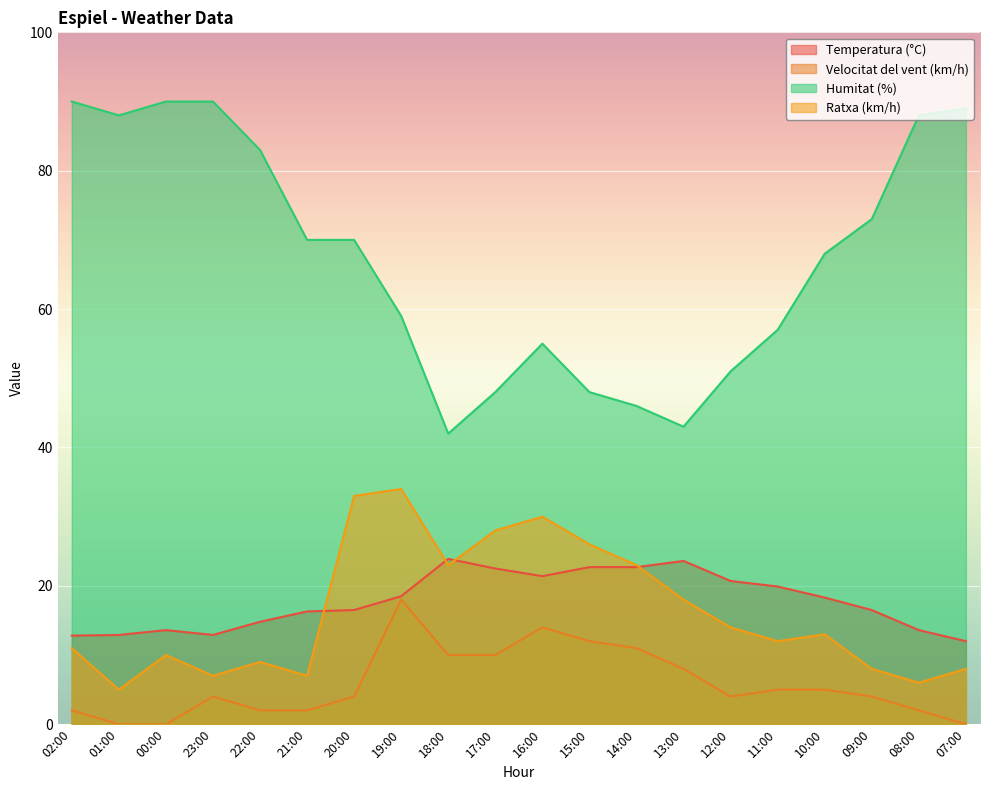

What is the spread (max minus min) of values at 15:00?

36.0